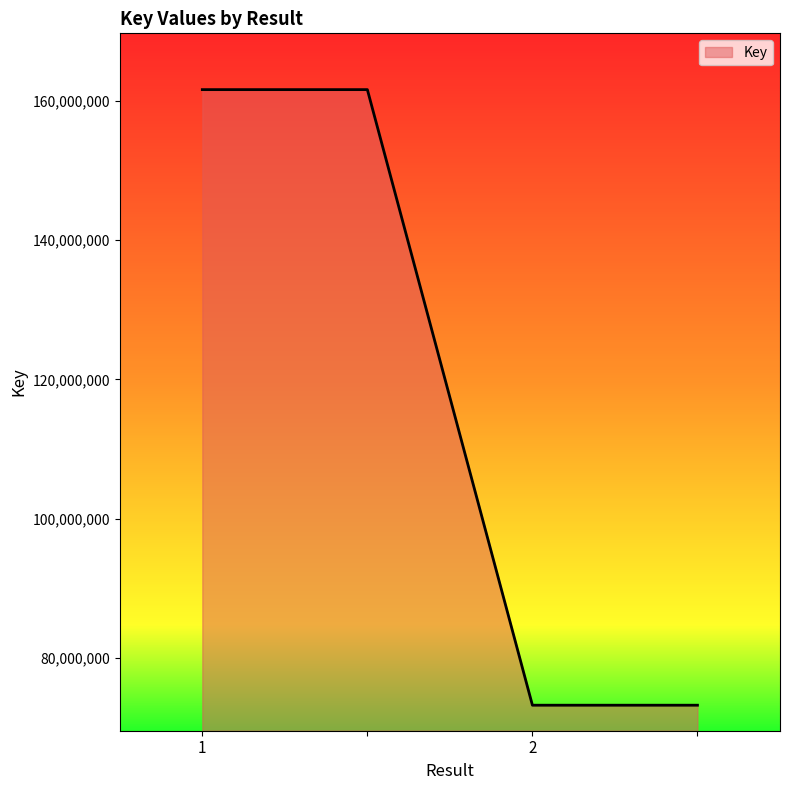

How many series are shown in this chart?

1